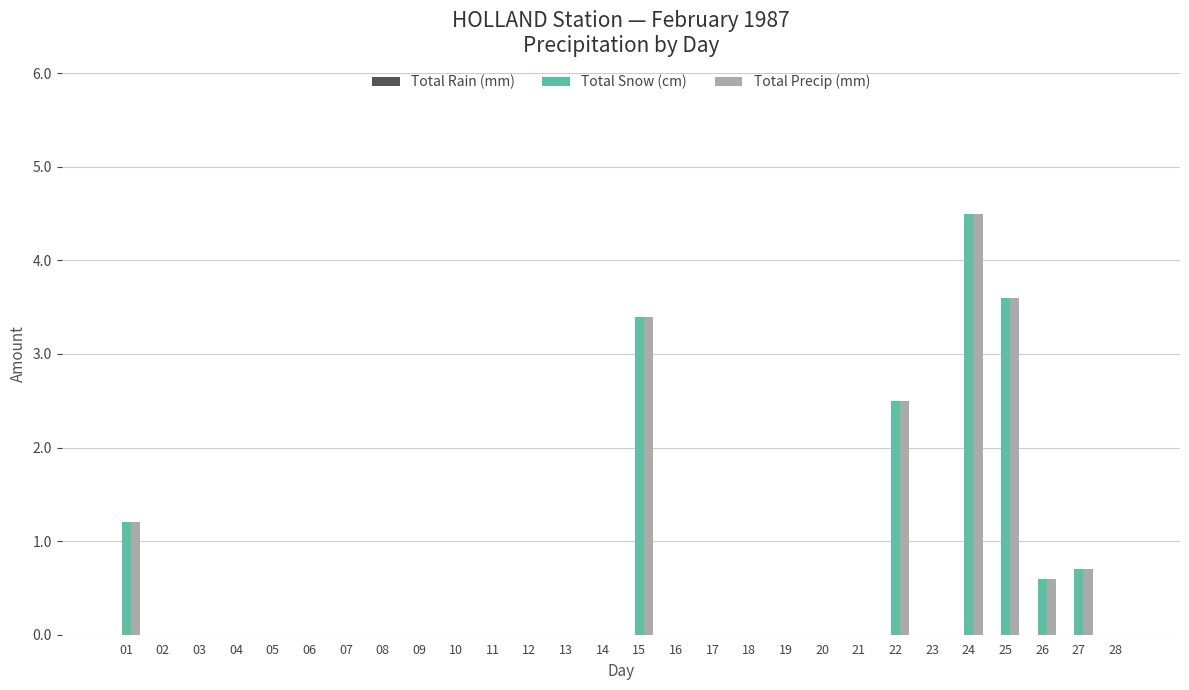

What is the highest value of the Total Snow (cm) series?

4.5